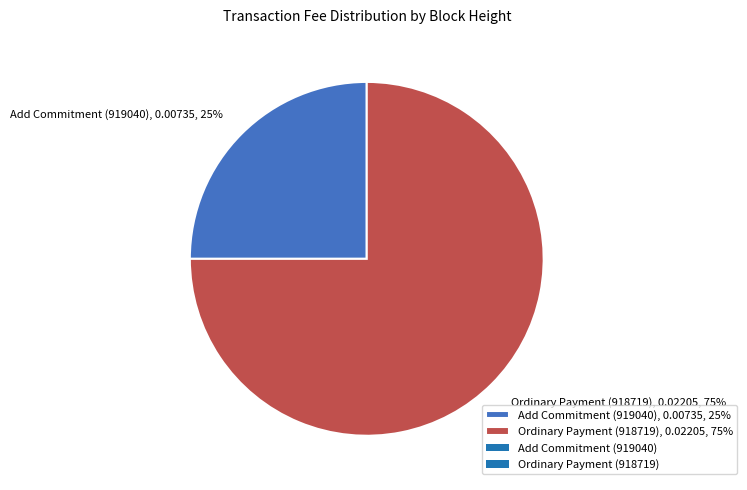

To the nearest percent, what is the average slice percentage?

50%